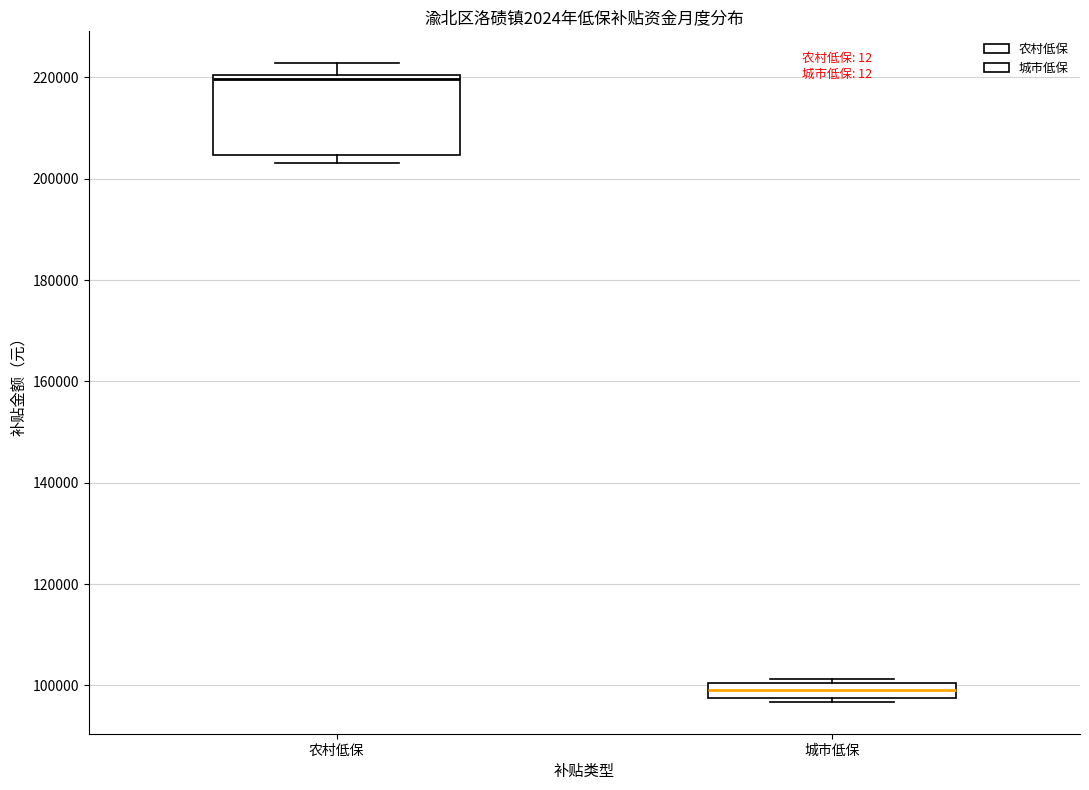

Comparing the boxes themselves (not the whiskers), which one is the tallest?

农村低保